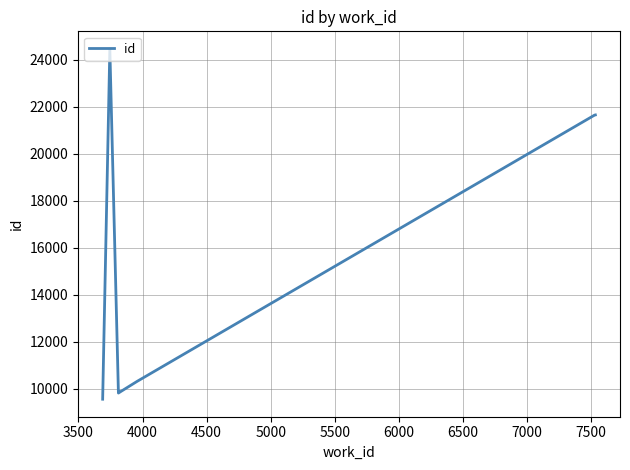

What is the maximum value shown in the chart?

24457